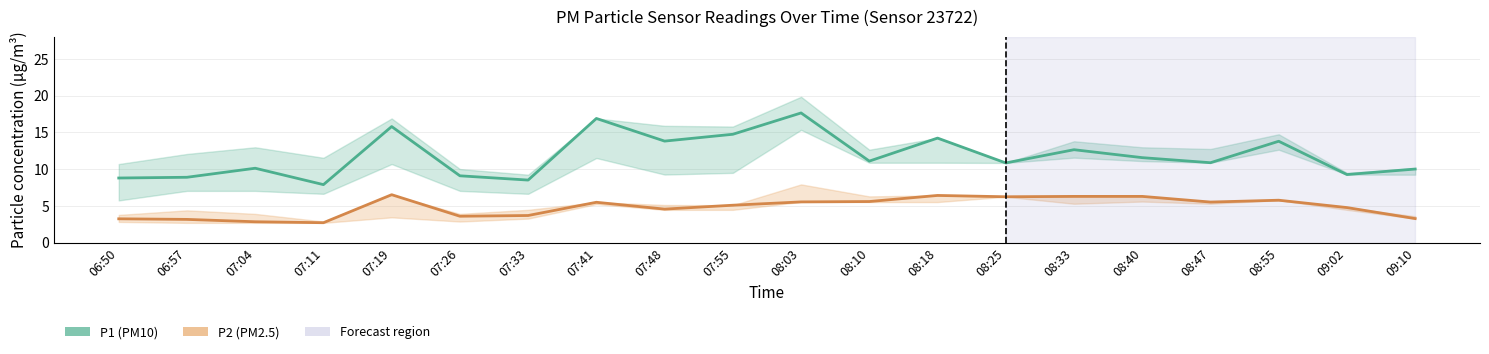

True or false: P2 (PM2.5) and P1 (PM10) cross at least once.

False